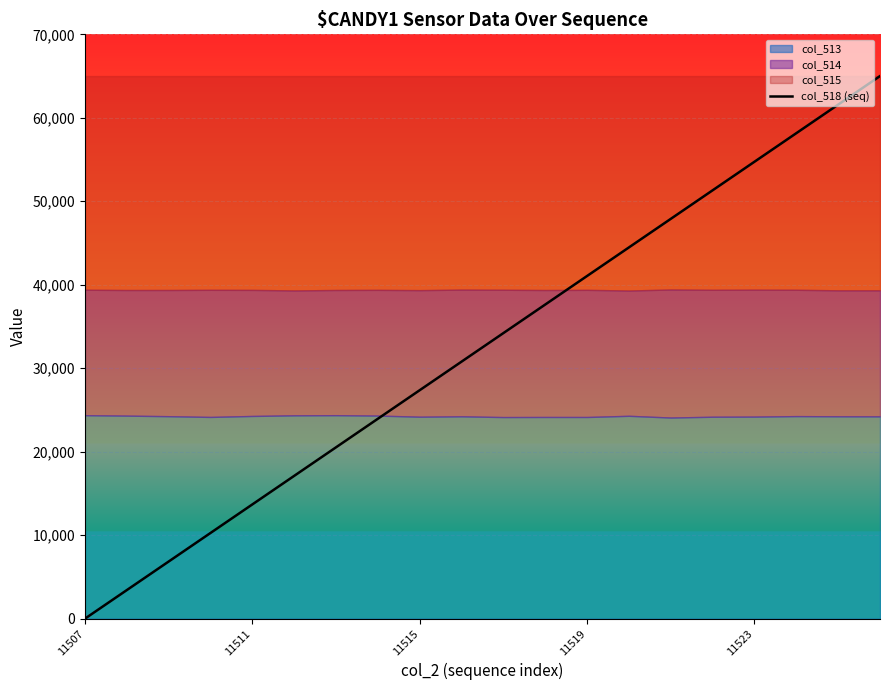

What position from the right is 11519?

8